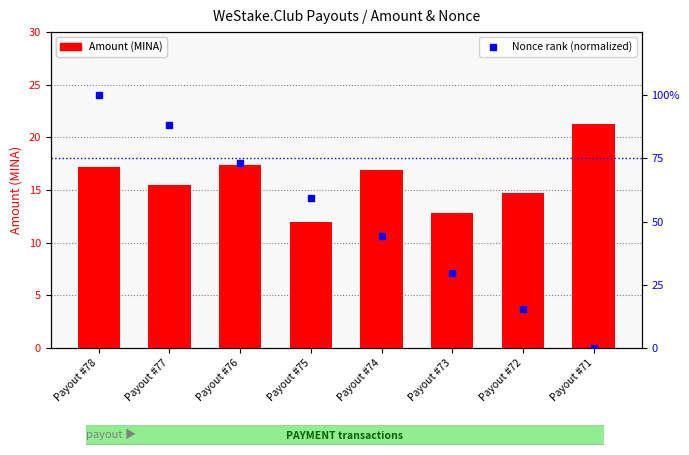

Which series has the largest total across all categories?

Nonce rank (normalized)